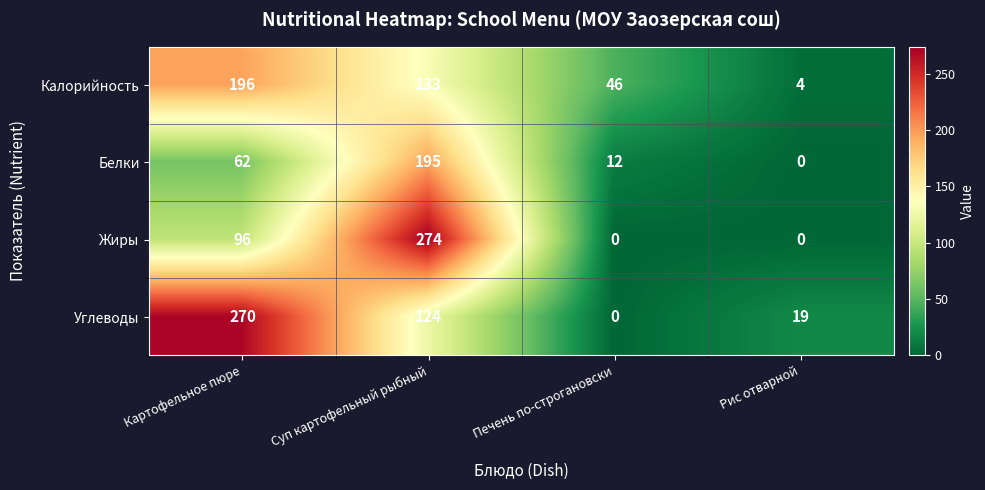

What is the average value of the Белки series?

67